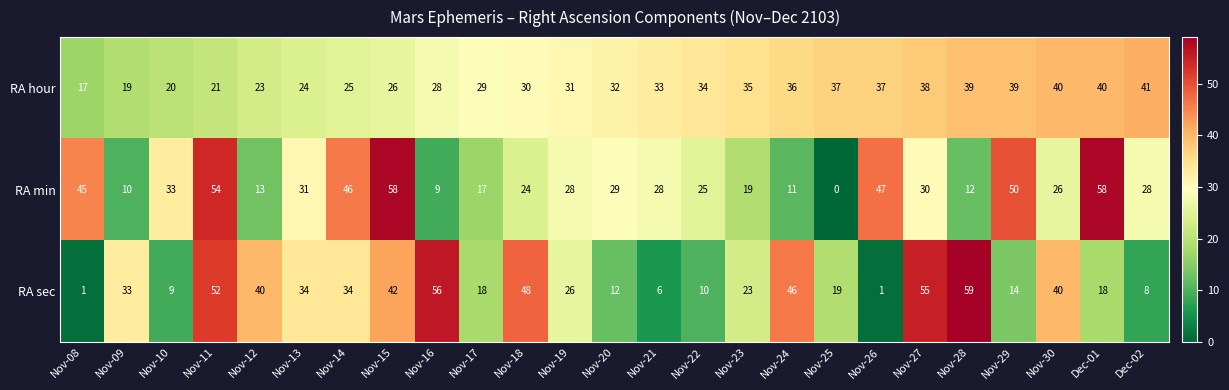

What is the difference between the highest and lowest values at Nov-20?

20